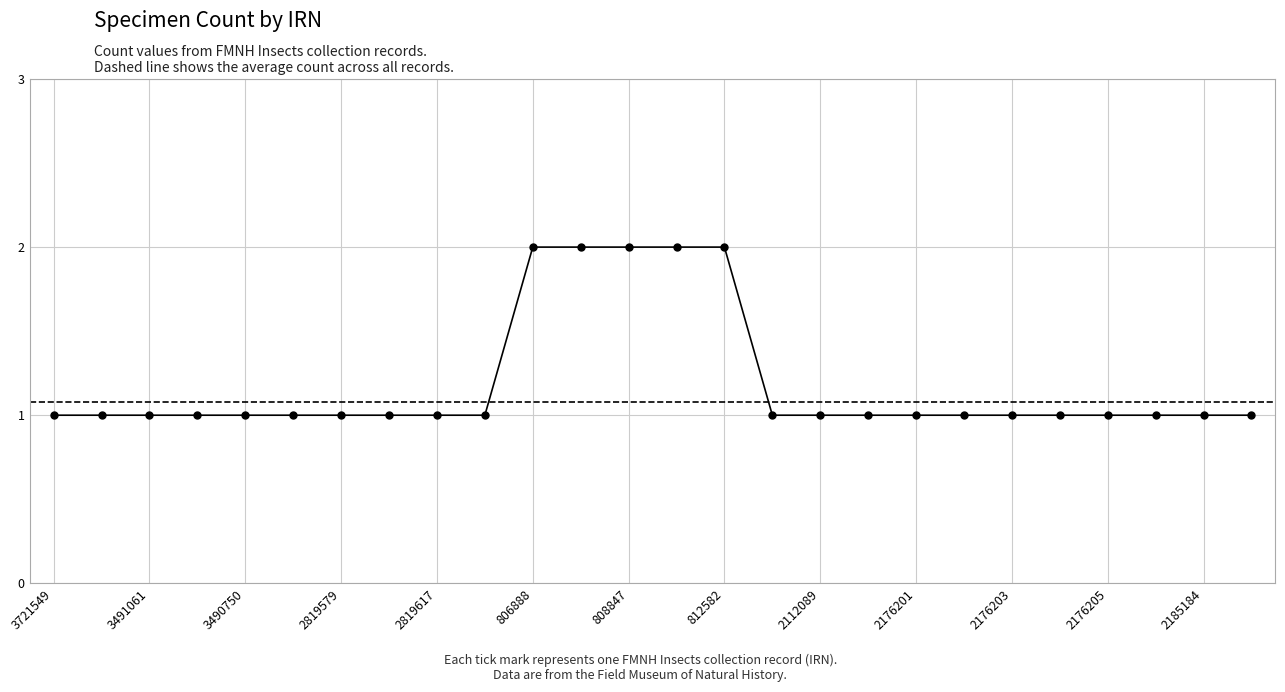

What is the sum of all values?

31